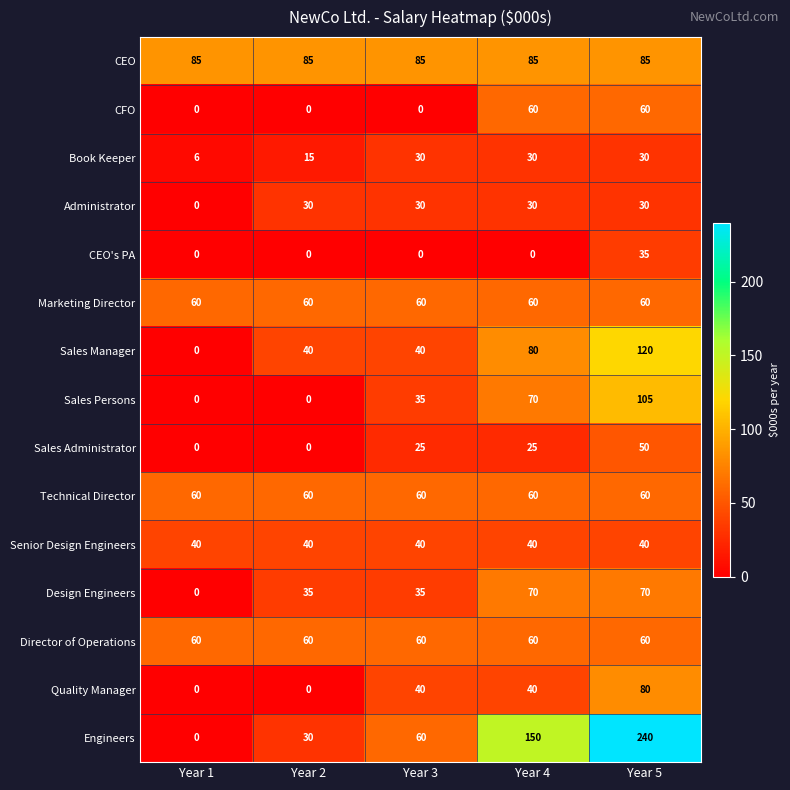

What is the difference between the maximum and minimum values in the Design Engineers series?

70